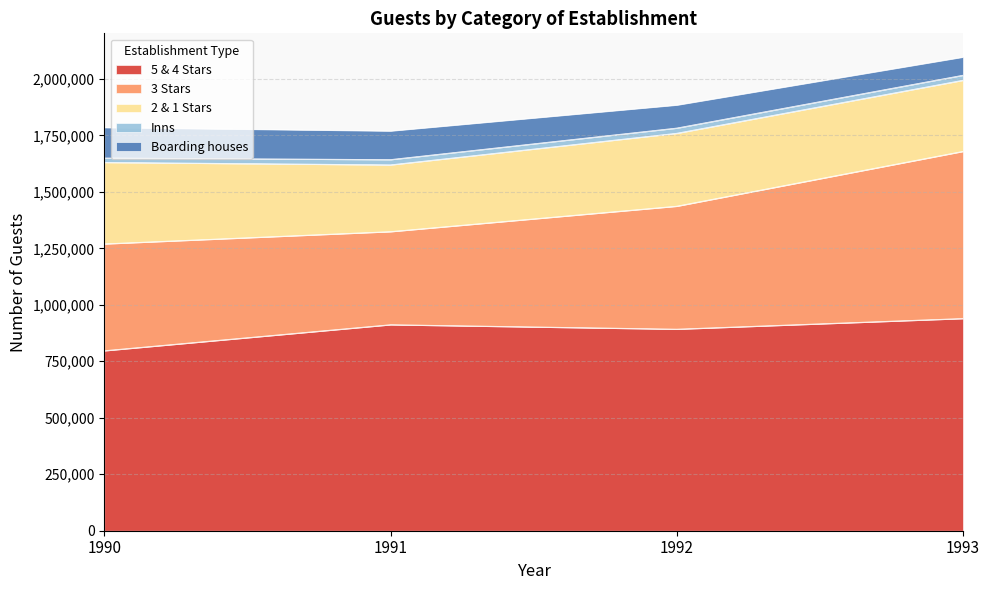

What is the sum of all Inns values?

87907